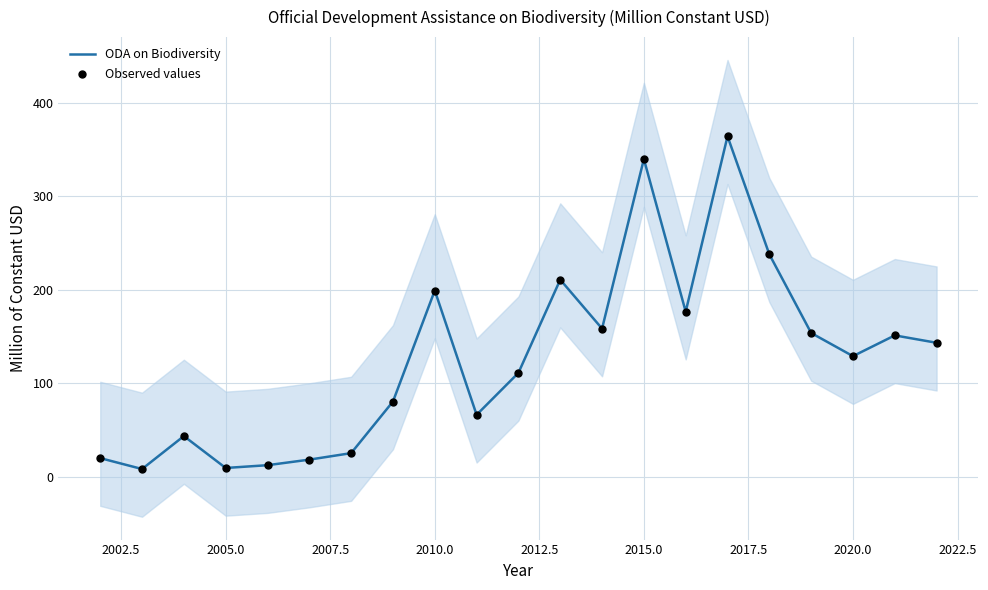

Which series reaches the minimum Y coordinate?

ODA on Biodiversity